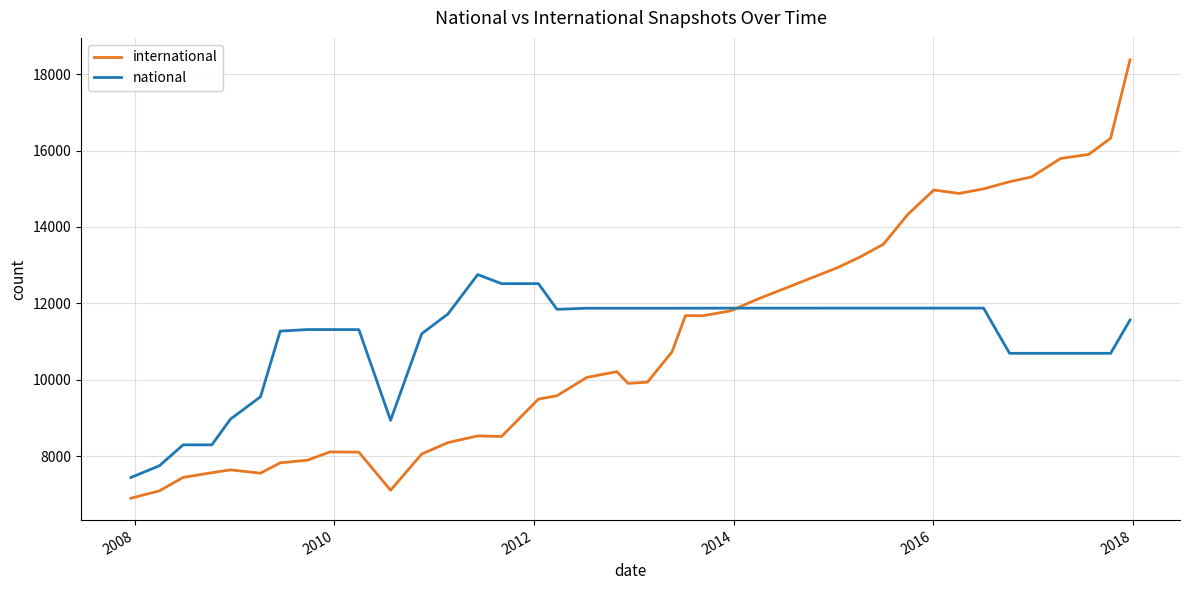

Is this an area chart (filled region under the line)?

No